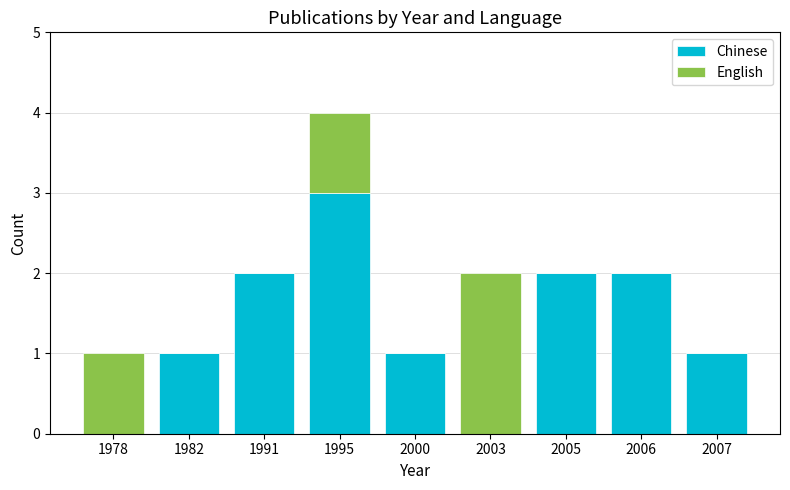

Are the bars horizontal?

No